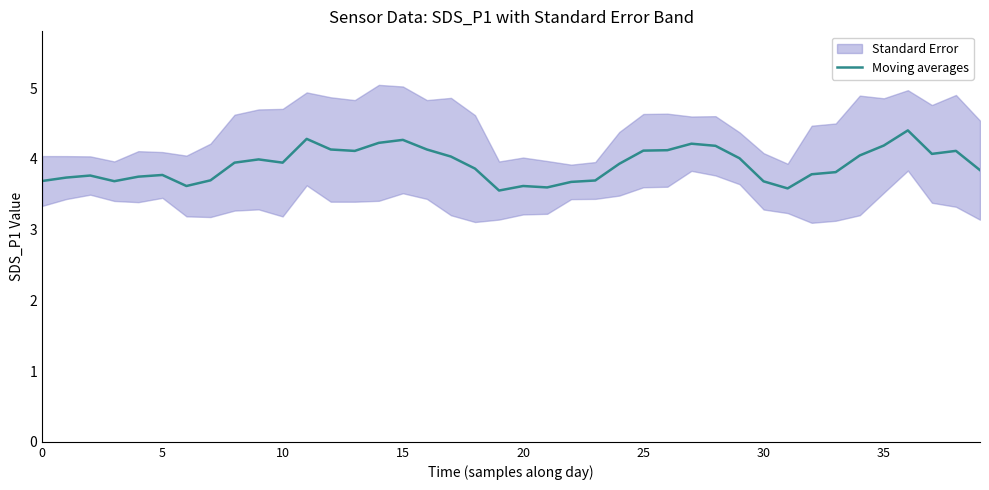

How many interior local peaks (higher than both neighbors) does the data have?

9